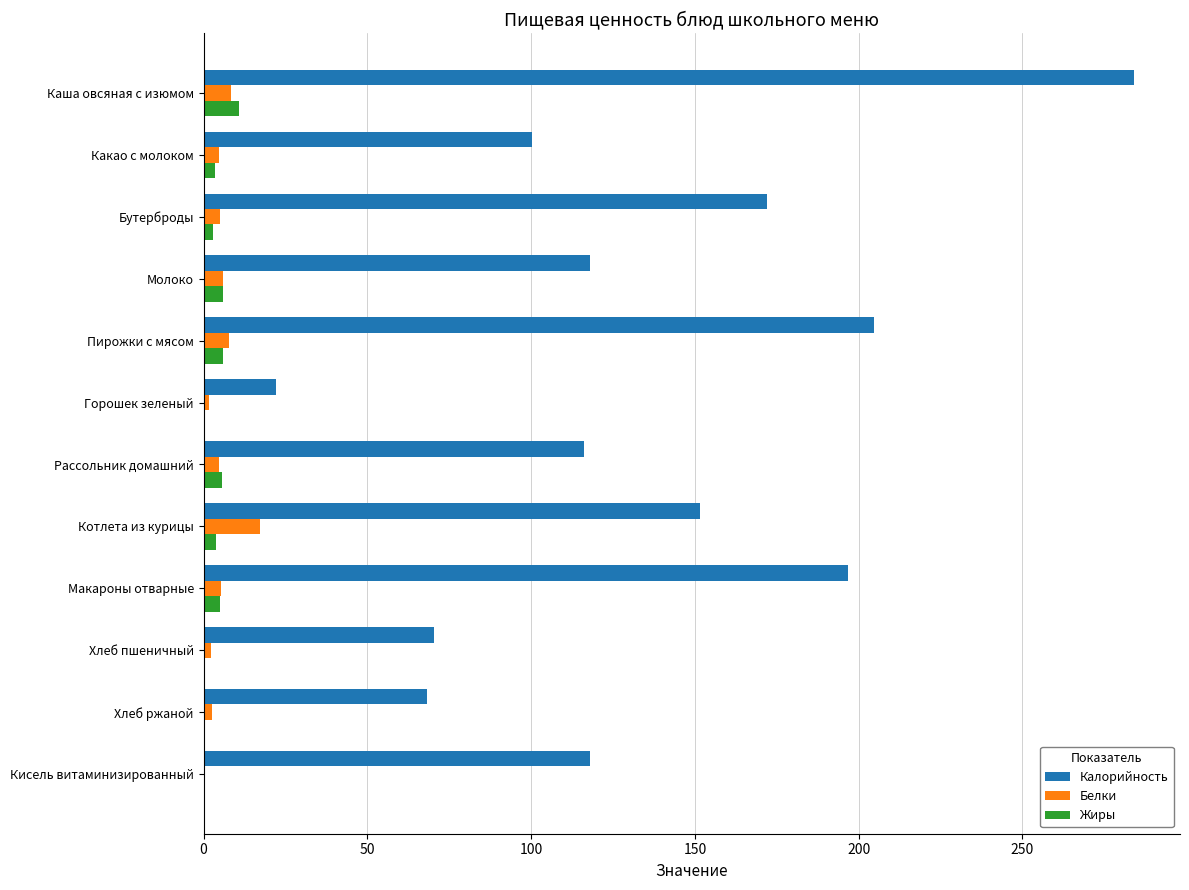

Which series has the largest range (max minus min)?

Калорийность